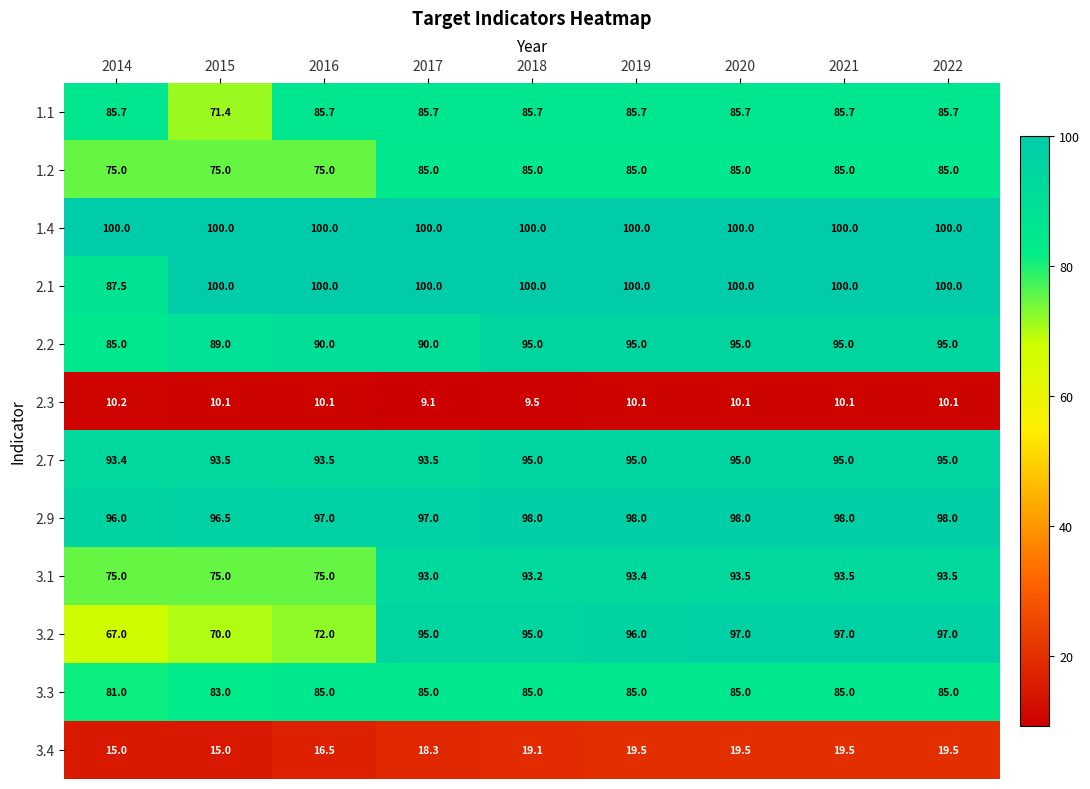

Where is 2.1 nearest to the value 93?

2014